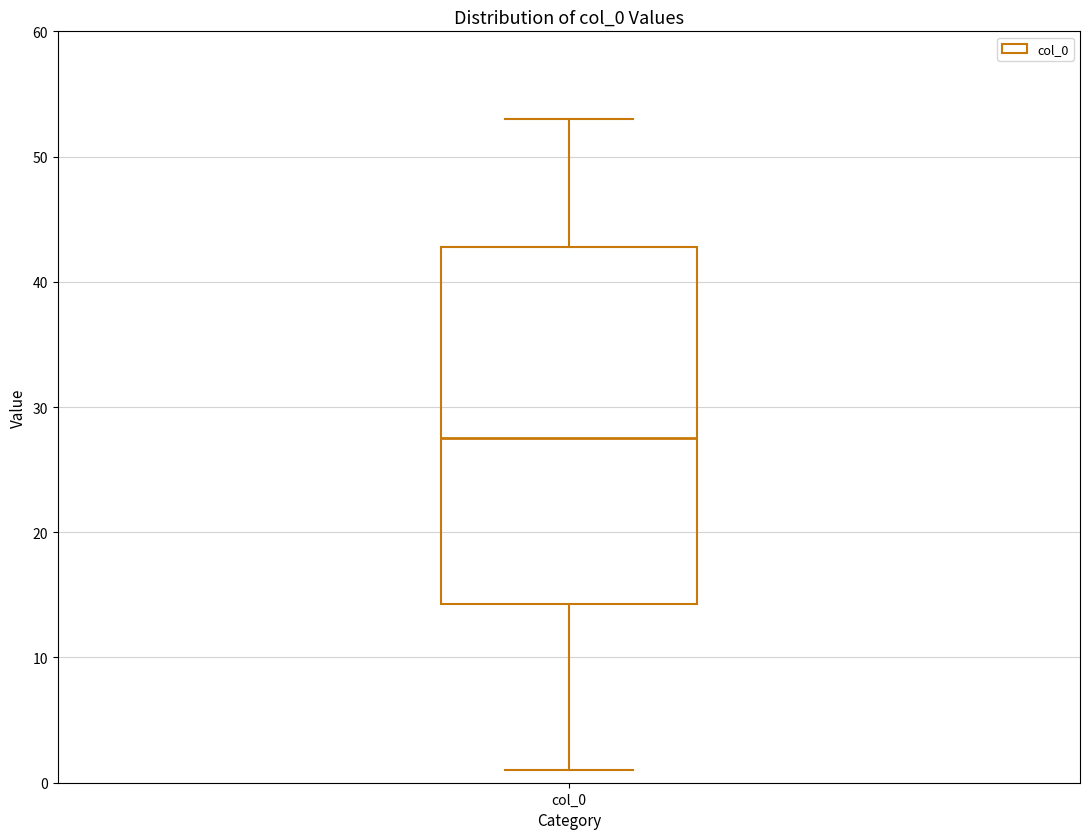

Where does the lower whisker of the box for col_0 end on the y-axis? The values are not printed on the chart, so give them approximately, as read against the axis.

1